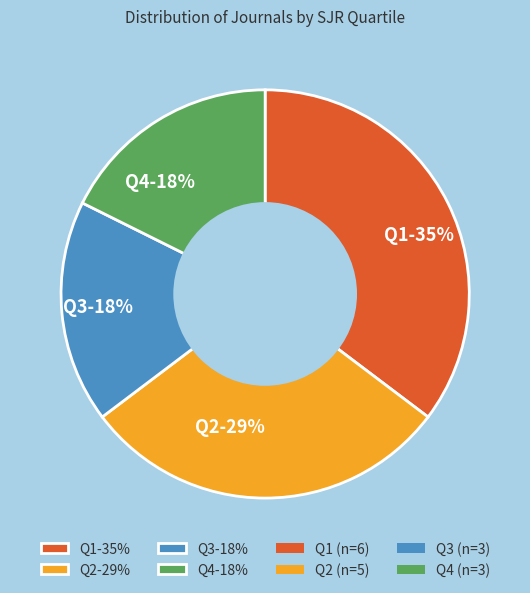

Combined, do Q3-18% and Q1-35% account for over 50%?

Yes